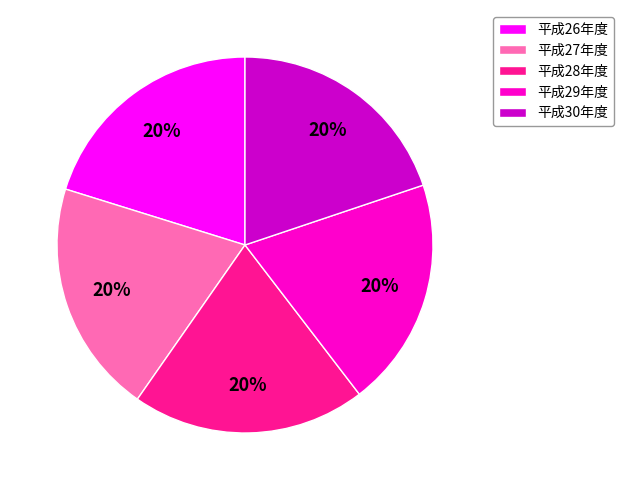

Approximately how many times larger is the value at 平成27年度 compared to 平成30年度?

1.0